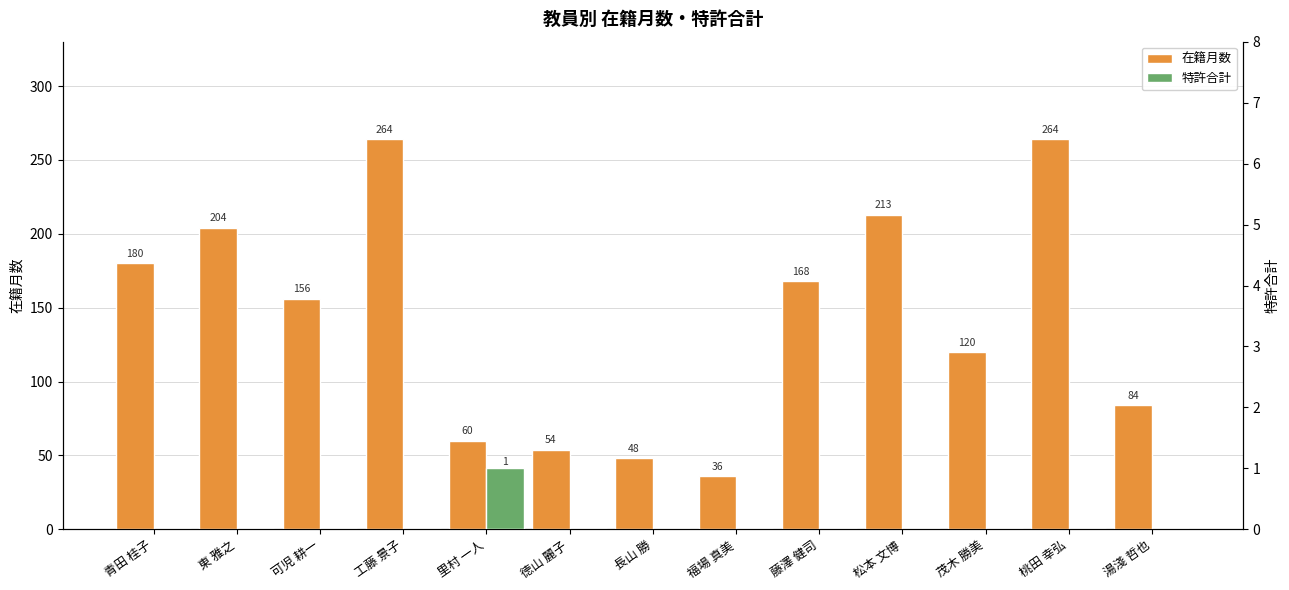

Reading left to right, extract all data points from this chart.

在籍月数: 青田 桂子=180	東 雅之=204	可児 耕一=156	工藤 景子=264	里村 一人=60	徳山 麗子=54	長山 勝=48	福場 真美=36	藤澤 健司=168	松本 文博=213	茂木 勝美=120	桃田 幸弘=264	湯淺 哲也=84
特許合計: 青田 桂子=0	東 雅之=0	可児 耕一=0	工藤 景子=0	里村 一人=1	徳山 麗子=0	長山 勝=0	福場 真美=0	藤澤 健司=0	松本 文博=0	茂木 勝美=0	桃田 幸弘=0	湯淺 哲也=0